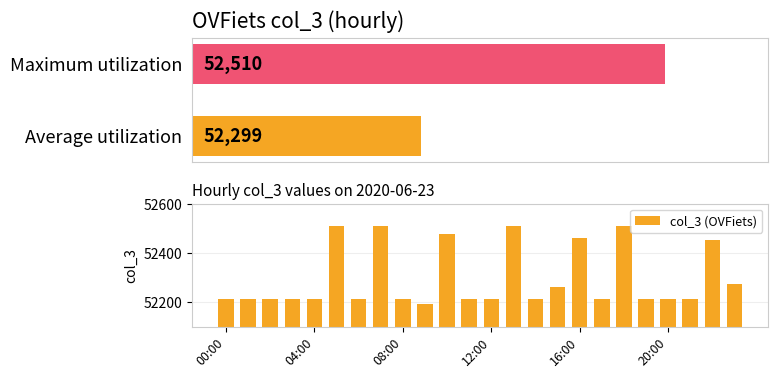

True or false: the data shows 52476 at 10.

True